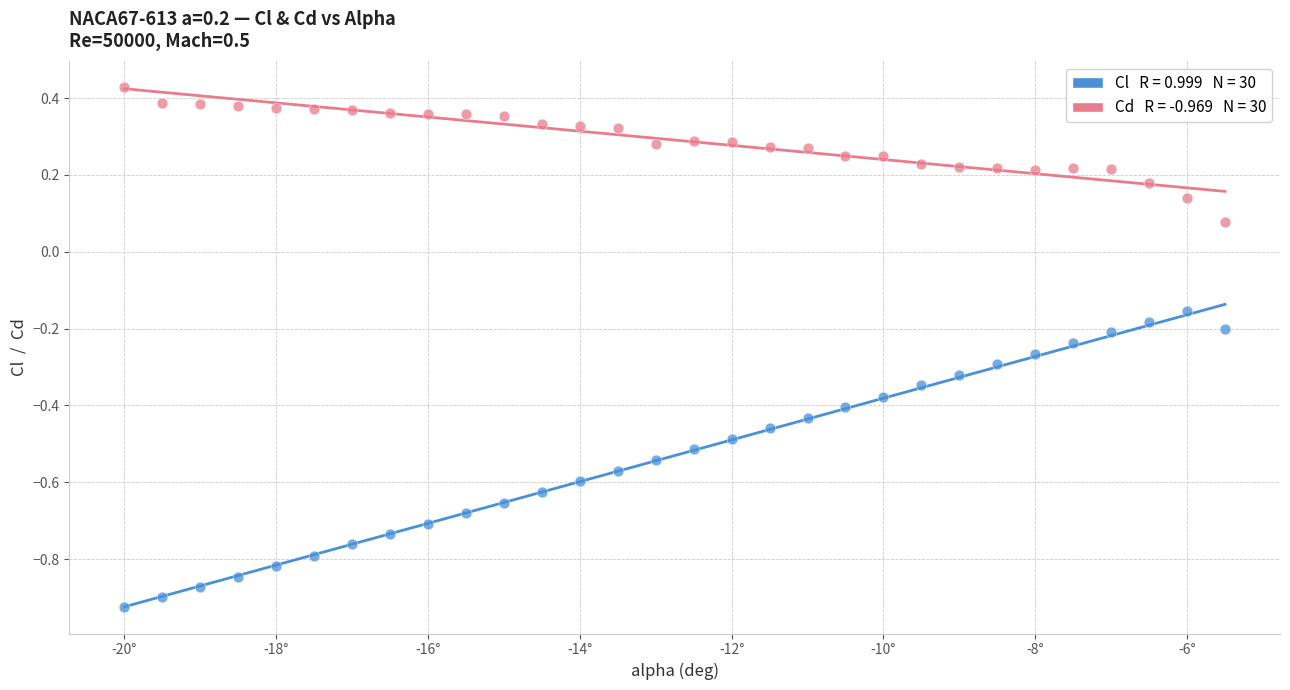

Across all data points, what is the range of Y values (max minus min)?

1.4